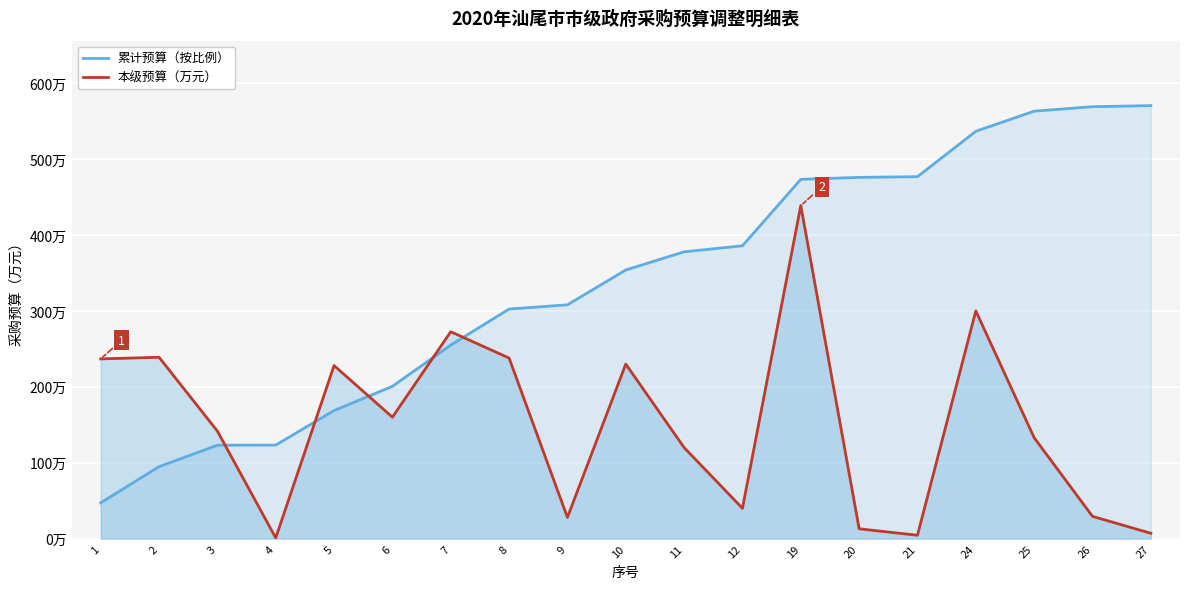

At which category does the chart reach its peak across all series?

27